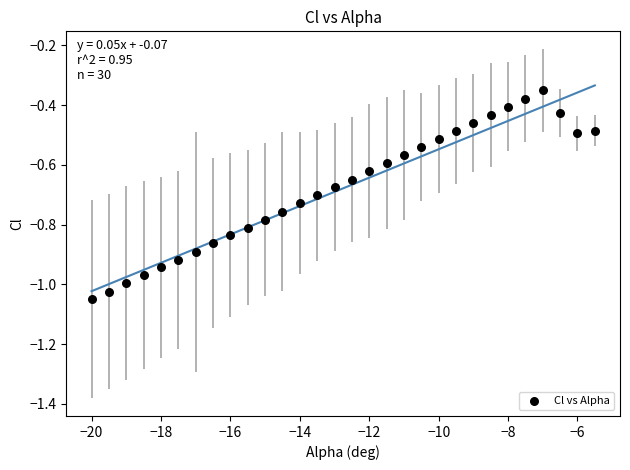

What is the range of Y values (max minus min)?

0.7